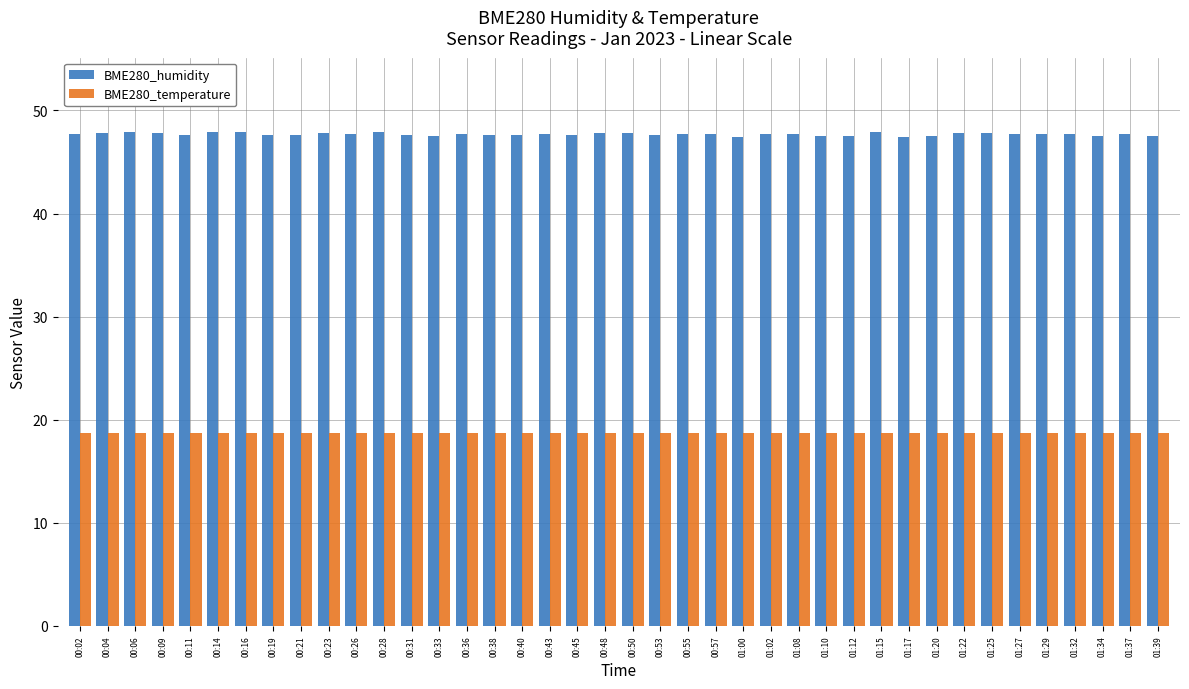

What position from the left is 00:40?

17